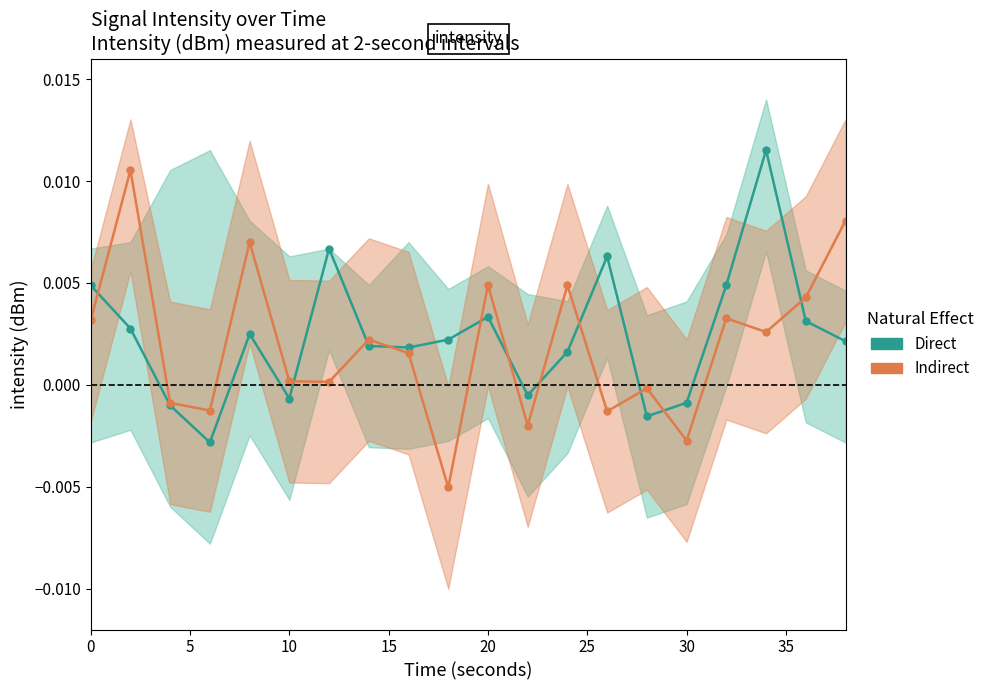

How many values in Direct are below zero?

6